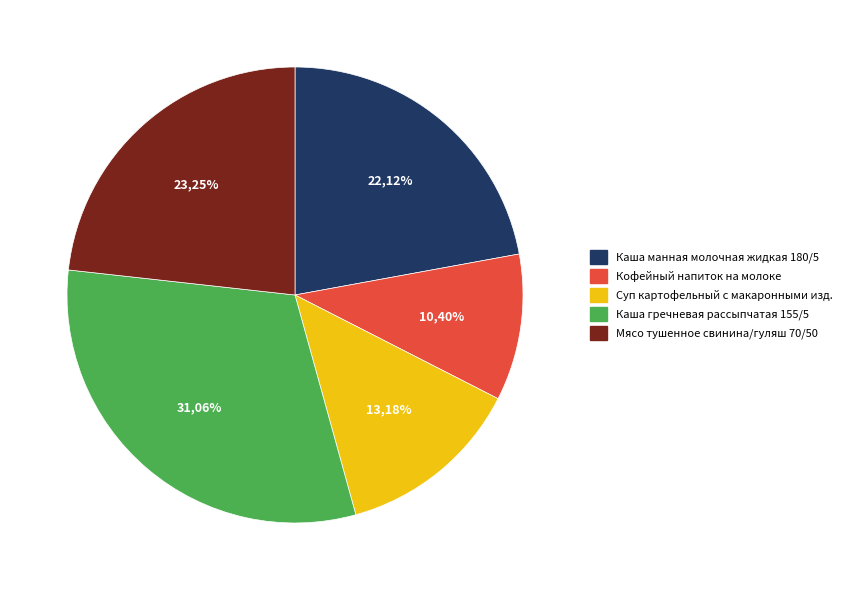

Between Каша манная молочная жидкая 180/5 and Суп картофельный с макаронными изд., which is larger?

Каша манная молочная жидкая 180/5